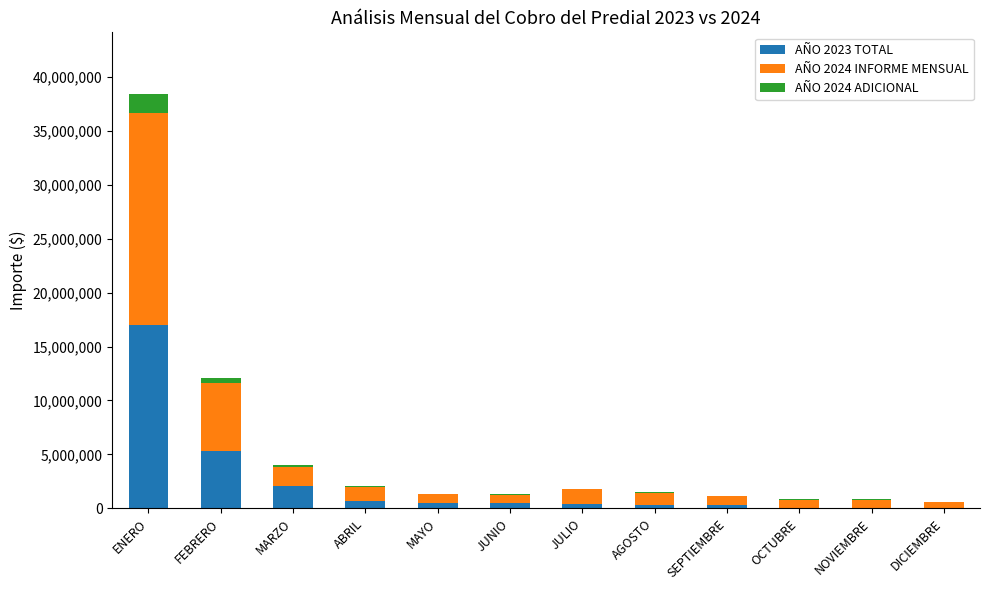

At which category is the sum across all series the highest?

ENERO